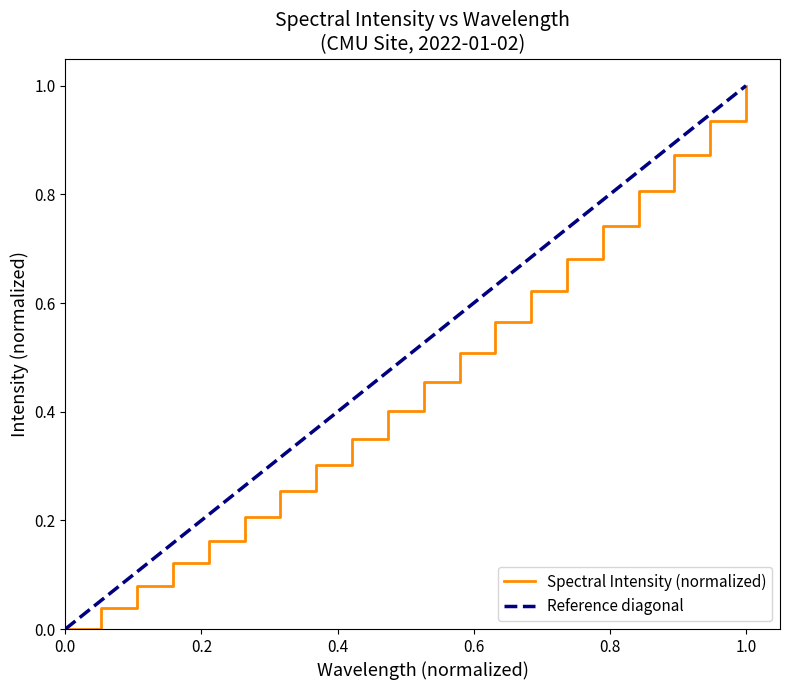

Is this an area chart (filled region under the line)?

No